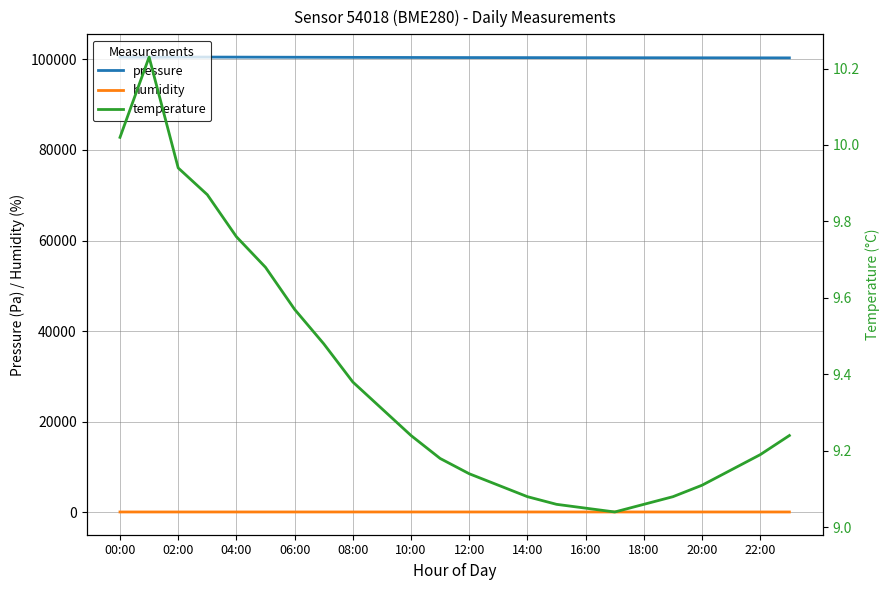

Count the number of categories in the chart.

24